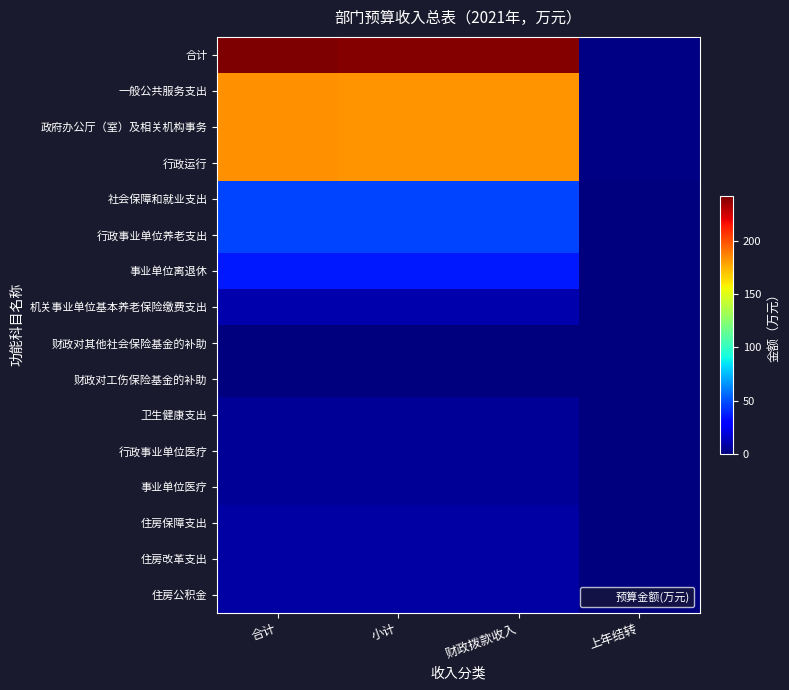

Reading left to right, transcribe all the data shown in this chart.

合计: 合计=241.9	小计=240.8	财政拨款收入=240.8	上年结转=1.1
一般公共服务支出: 合计=182.6	小计=181.5	财政拨款收入=181.5	上年结转=1.1
政府办公厅（室）及相关机构事务: 合计=182.6	小计=181.5	财政拨款收入=181.5	上年结转=1.1
行政运行: 合计=182.6	小计=181.5	财政拨款收入=181.5	上年结转=1.1
社会保障和就业支出: 合计=46.9	小计=46.9	财政拨款收入=46.9	上年结转=0.0
行政事业单位养老支出: 合计=46.6	小计=46.6	财政拨款收入=46.6	上年结转=0.0
事业单位离退休: 合计=36.5	小计=36.5	财政拨款收入=36.5	上年结转=0.0
机关事业单位基本养老保险缴费支出: 合计=10.1	小计=10.1	财政拨款收入=10.1	上年结转=0.0
财政对其他社会保险基金的补助: 合计=0.3	小计=0.3	财政拨款收入=0.3	上年结转=0.0
财政对工伤保险基金的补助: 合计=0.3	小计=0.3	财政拨款收入=0.3	上年结转=0.0
卫生健康支出: 合计=4.8	小计=4.8	财政拨款收入=4.8	上年结转=0.0
行政事业单位医疗: 合计=4.8	小计=4.8	财政拨款收入=4.8	上年结转=0.0
事业单位医疗: 合计=4.8	小计=4.8	财政拨款收入=4.8	上年结转=0.0
住房保障支出: 合计=7.6	小计=7.6	财政拨款收入=7.6	上年结转=0.0
住房改革支出: 合计=7.6	小计=7.6	财政拨款收入=7.6	上年结转=0.0
住房公积金: 合计=7.6	小计=7.6	财政拨款收入=7.6	上年结转=0.0